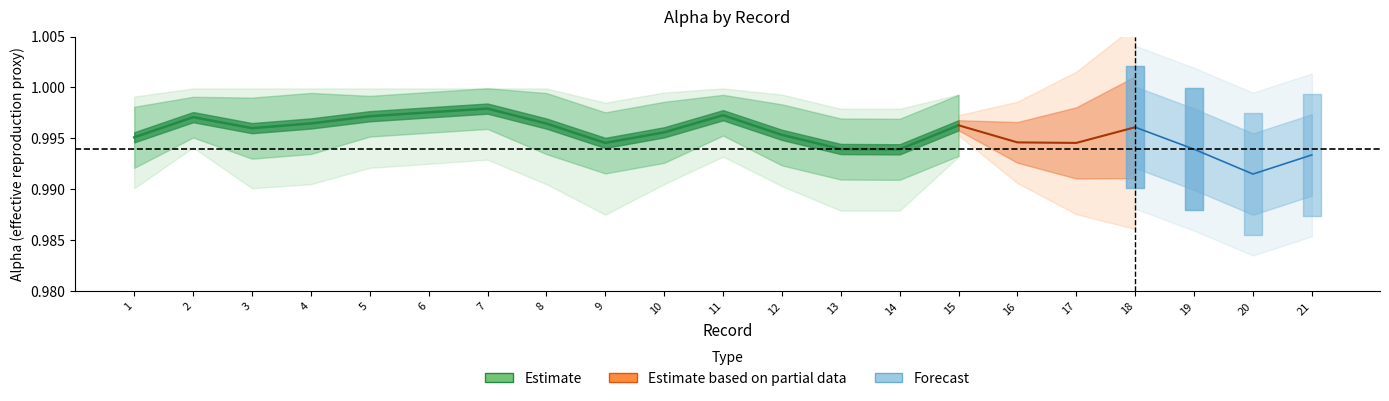

List the labels in order of value, smallest first.

14, 13, 9, 1, 12, 10, 3, 15, 8, 4, 2, 5, 11, 6, 7